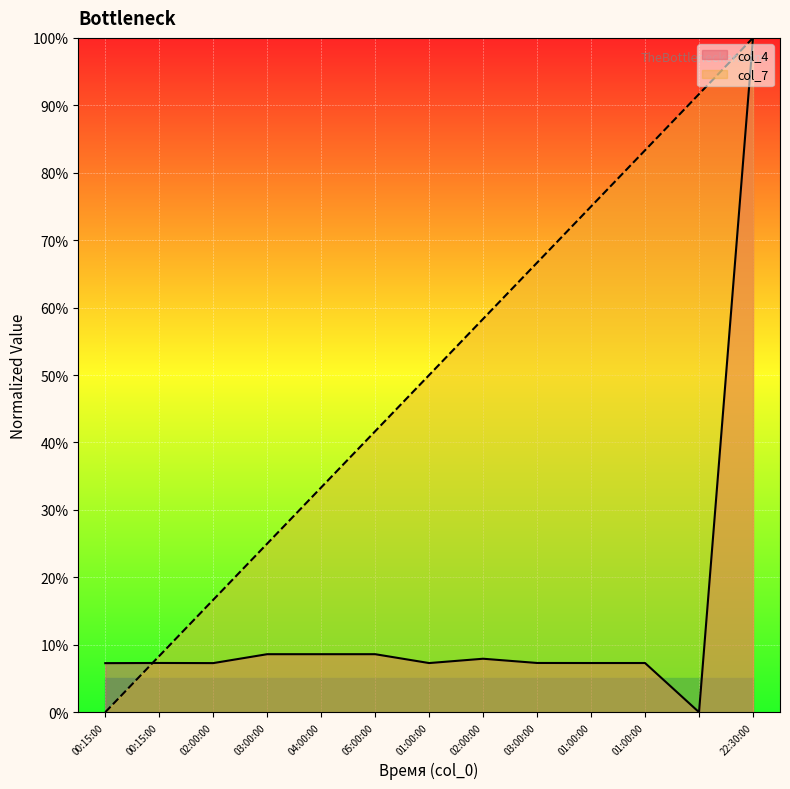

Where is col_7 nearest to the value 50?

01:00:00